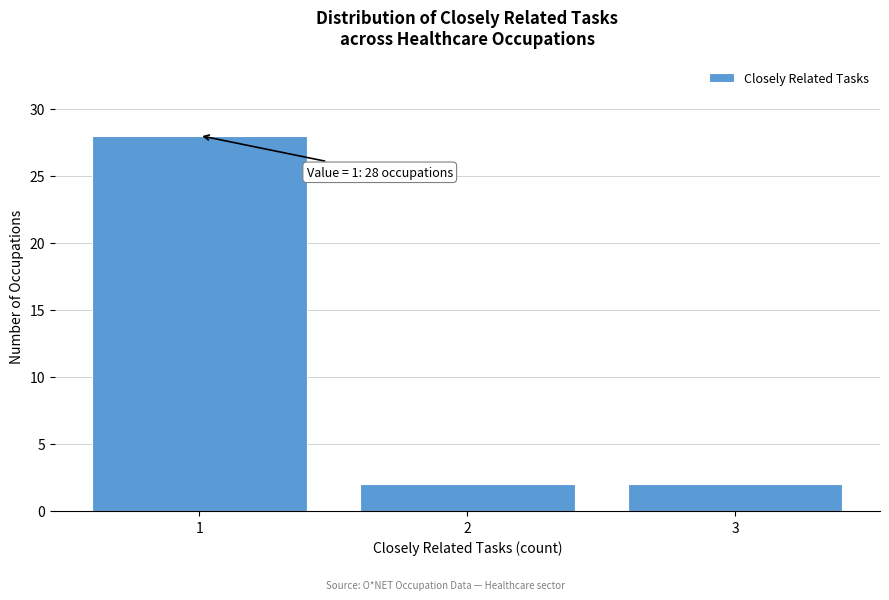

Reading left to right, transcribe all the data shown in this chart.

1=28	2=2	3=2